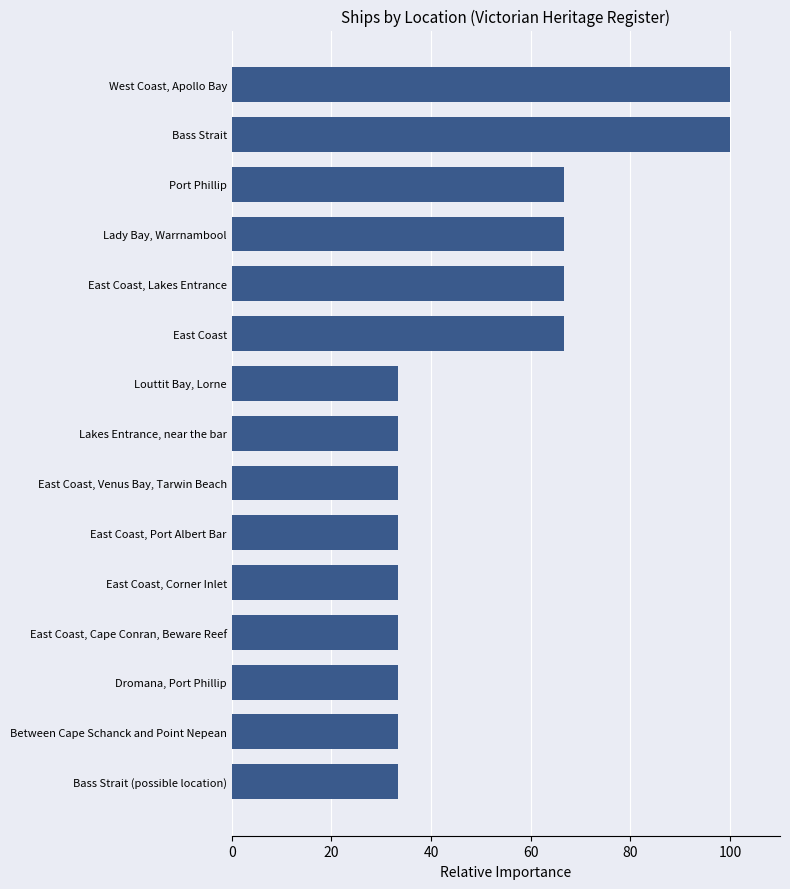

The chart shows a value of 33.3 at Dromana, Port Phillip. True or false?

True